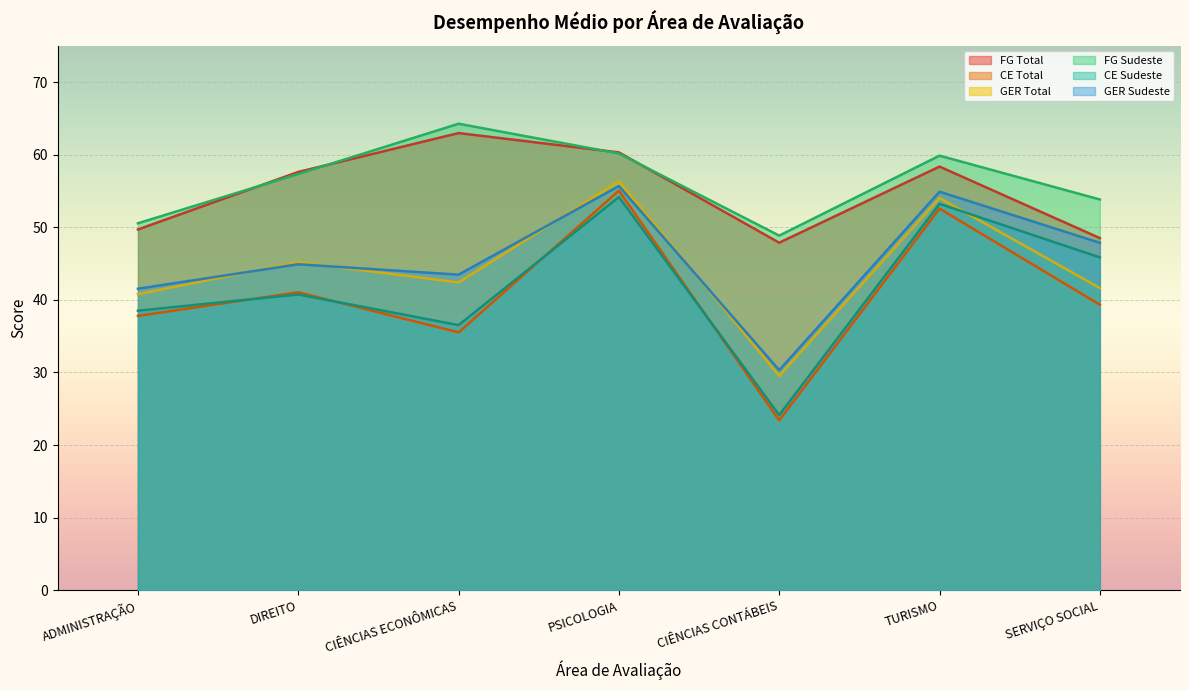

Which series has the largest range (max minus min)?

CE Total